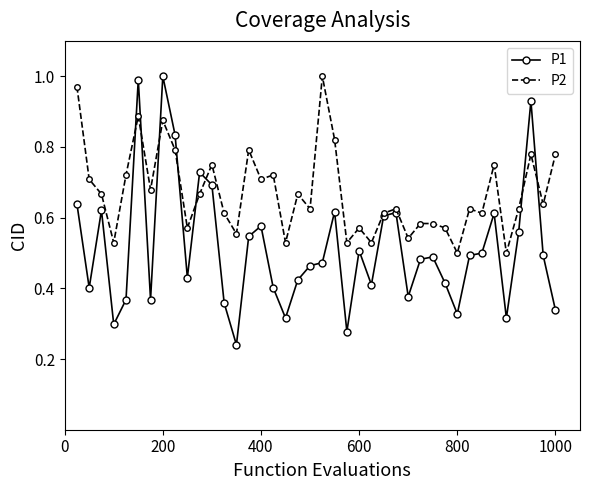

At how many categories does at least one series exceed 0?

40